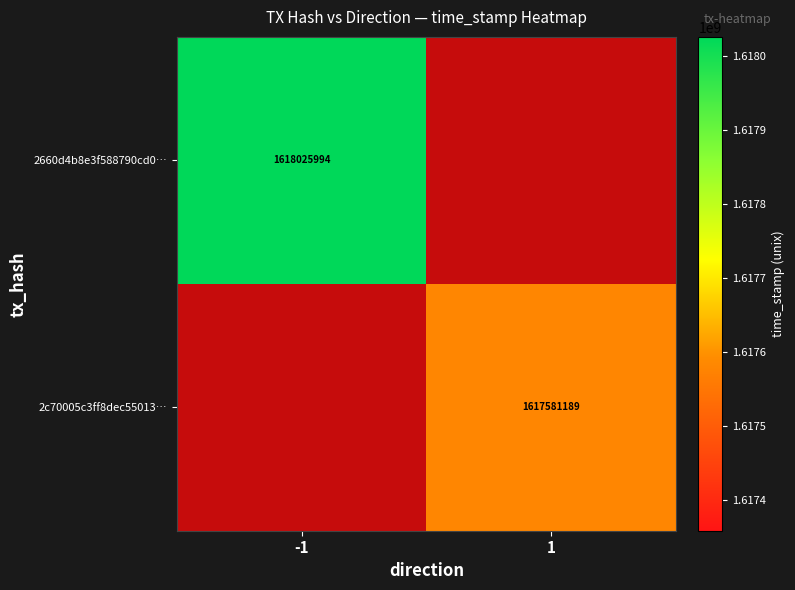

At how many categories does at least one series exceed 1617870411?

1